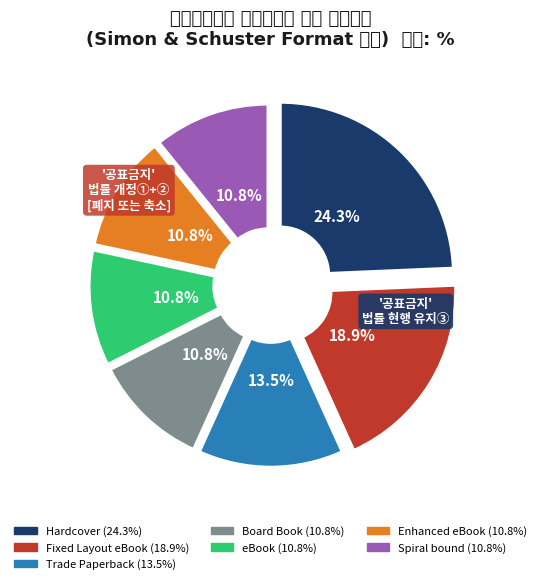

What portion of the pie excludes Hardcover?

75.7%